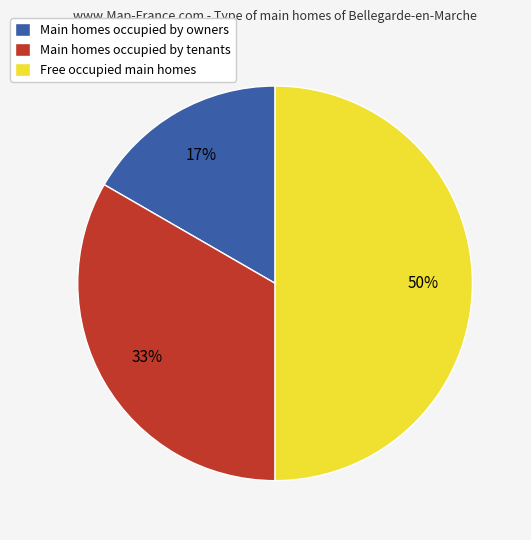

Does Main homes occupied by tenants represent more than half of the total?

No